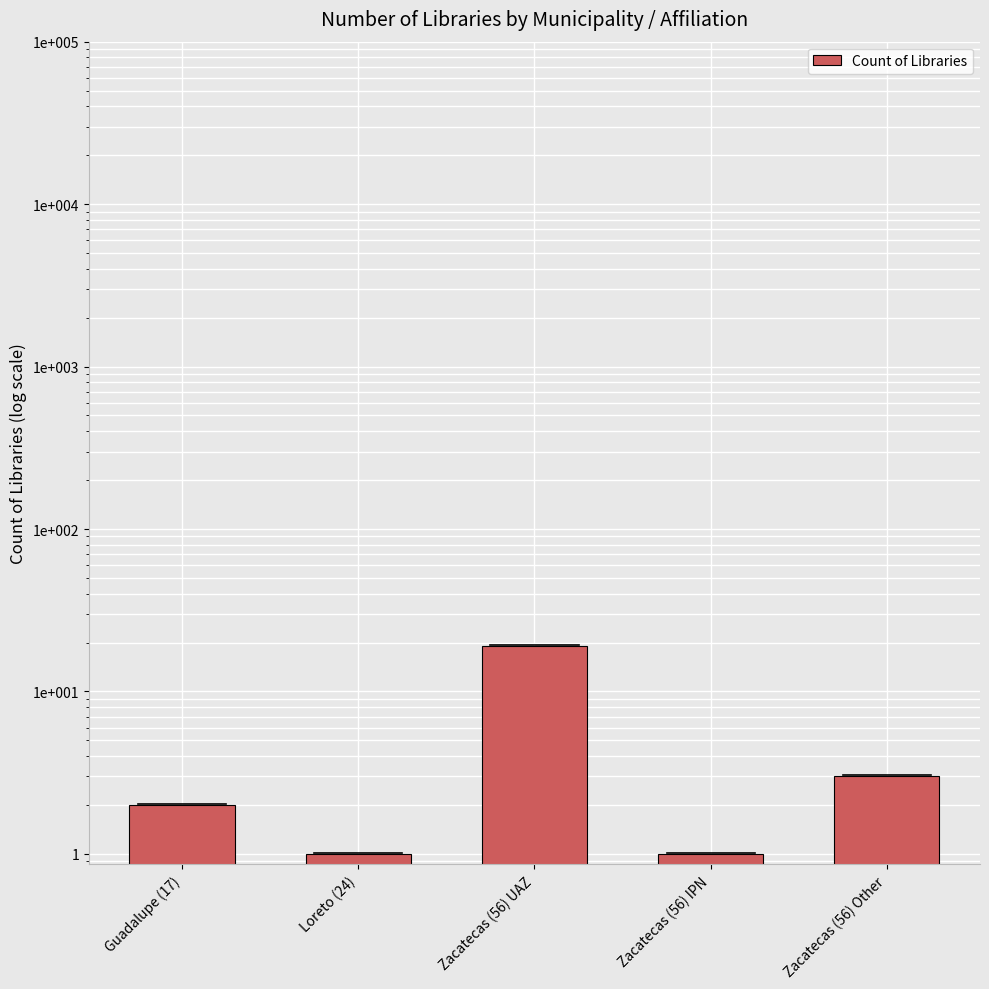

Rank the categories by value from lowest to highest.

Loreto (24), Zacatecas (56) IPN, Guadalupe (17), Zacatecas (56) Other, Zacatecas (56) UAZ